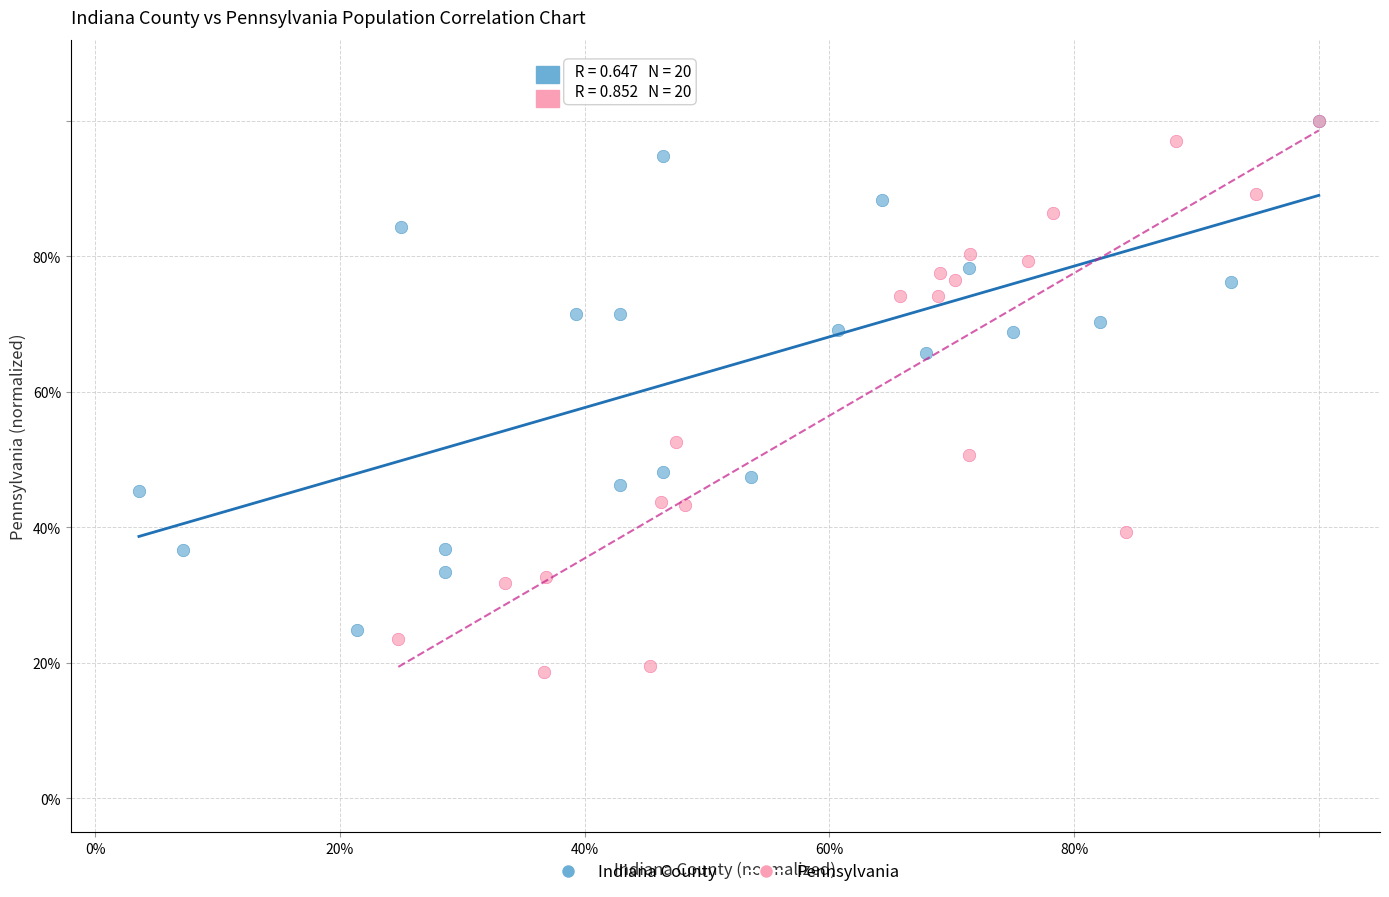

What are all the series names shown in the legend?

Indiana County, Pennsylvania